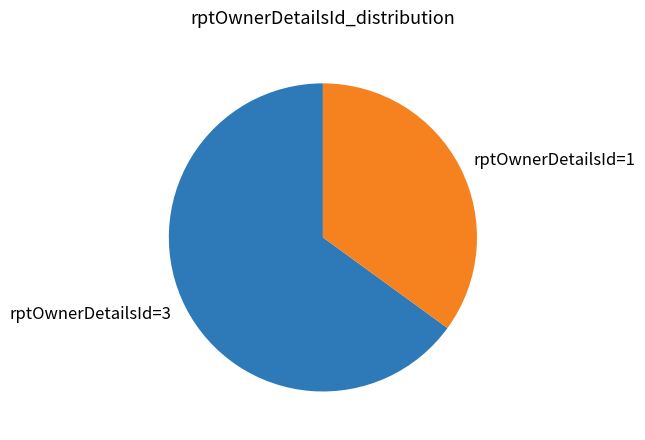

What is the largest slice in the pie chart?

rptOwnerDetailsId=3